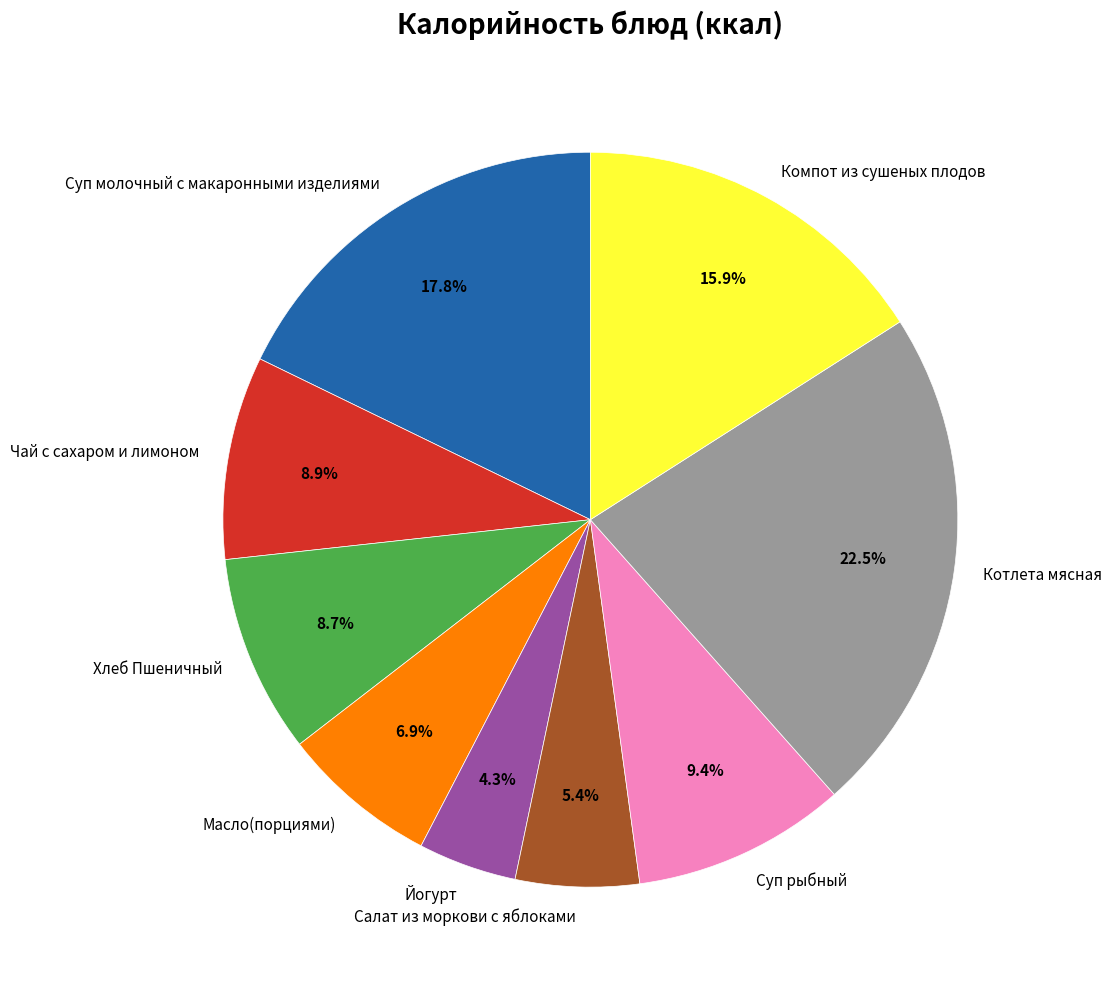

What percentage is NOT represented by Суп молочный с макаронными изделиями?

82.2%